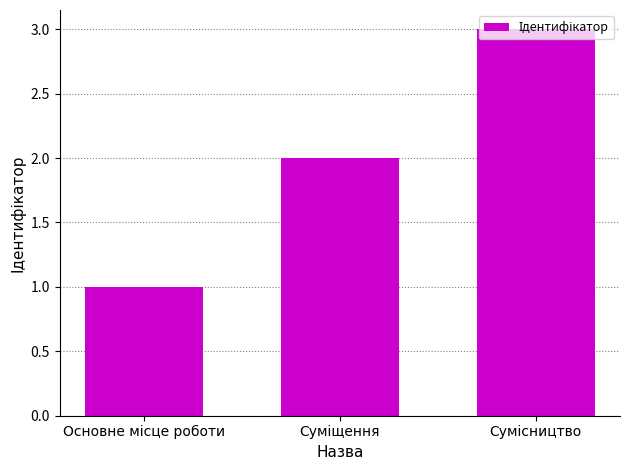

What is the maximum value shown in the chart?

3